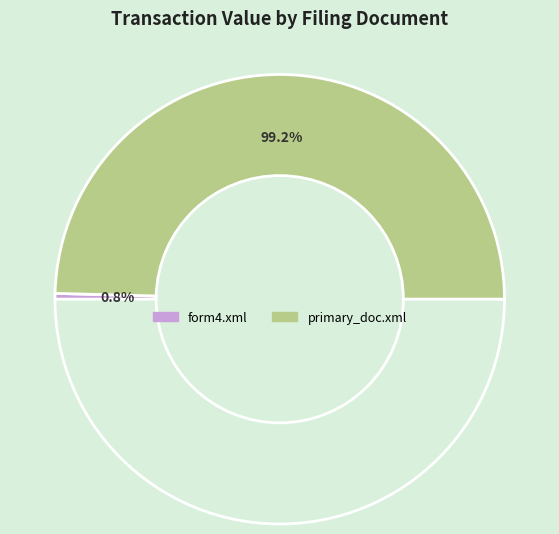

Which category accounts for the majority?

primary_doc.xml